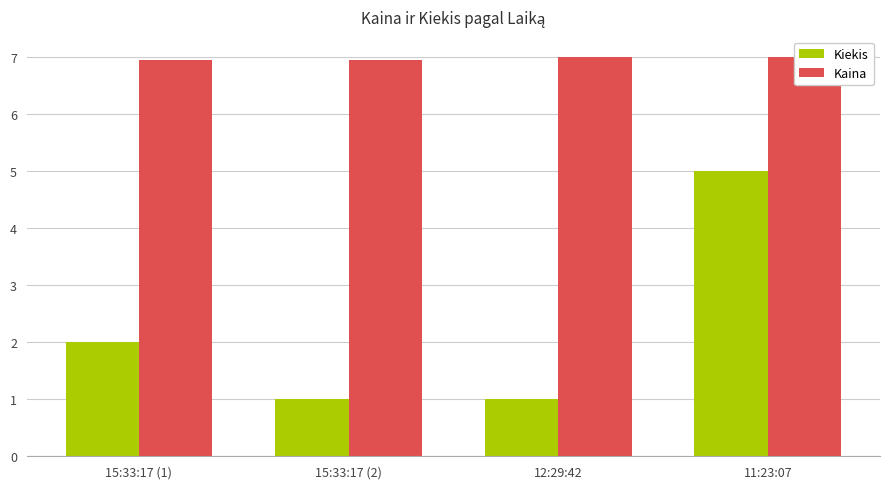

At how many categories does at least one series exceed 5?

4